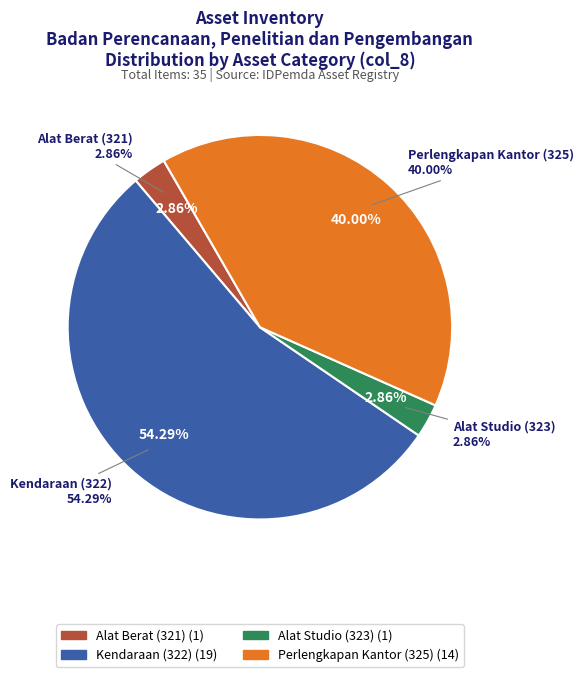

The 323 slice represents 1% of the pie. True or false?

False